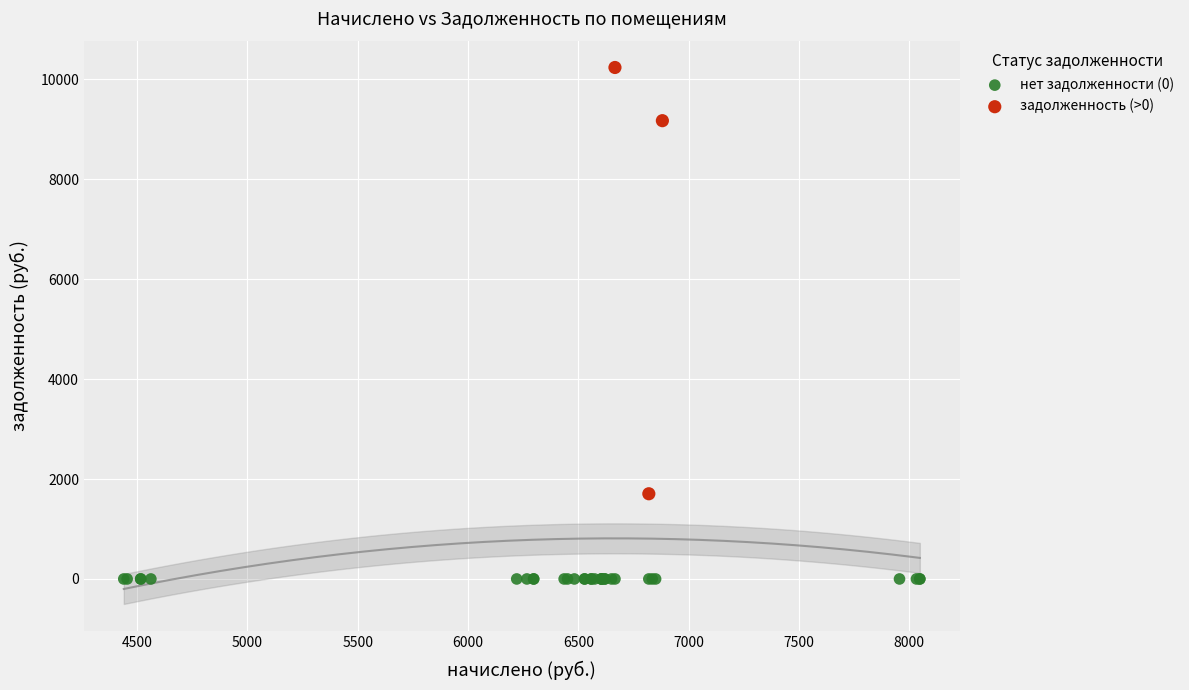

Which series reaches the minimum Y coordinate?

нет задолженности (0)